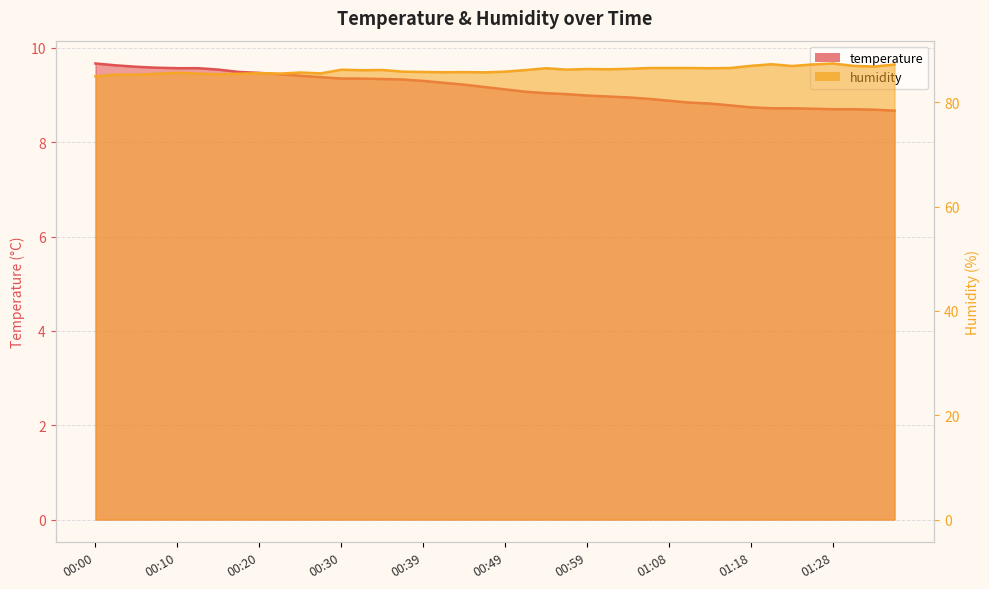

Which series has the widest spread of values?

humidity